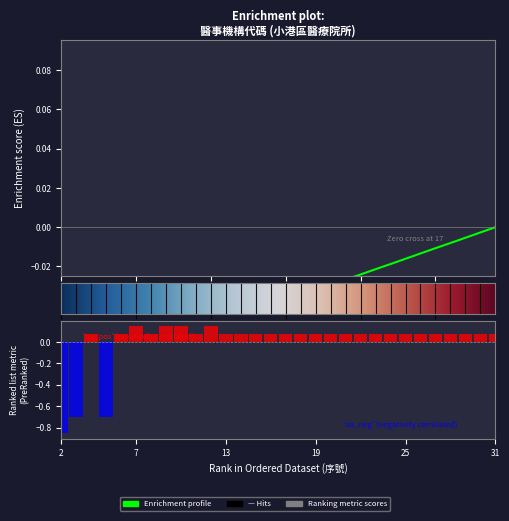

Reading left to right, extract all data points from this chart.

-0.9	-0.7	0.1	-0.7	0.1	0.1	0.1	0.1	0.1	0.1	0.1	0.1	0.1	0.1	0.1	0.1	0.1	0.1	0.1	0.1	0.1	0.1	0.1	0.1	0.1	0.1	0.1	0.1	0.1	0.1